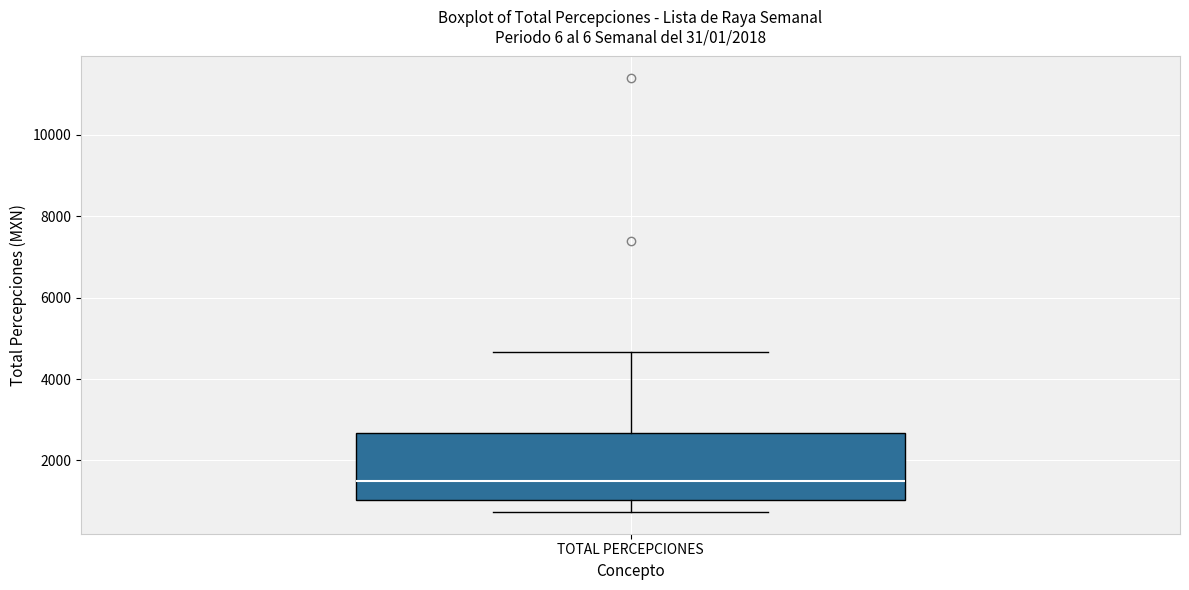

Where does the upper whisker of the box for TOTAL PERCEPCIONES end on the y-axis? The values are not printed on the chart, so give them approximately, as read against the axis.

4600